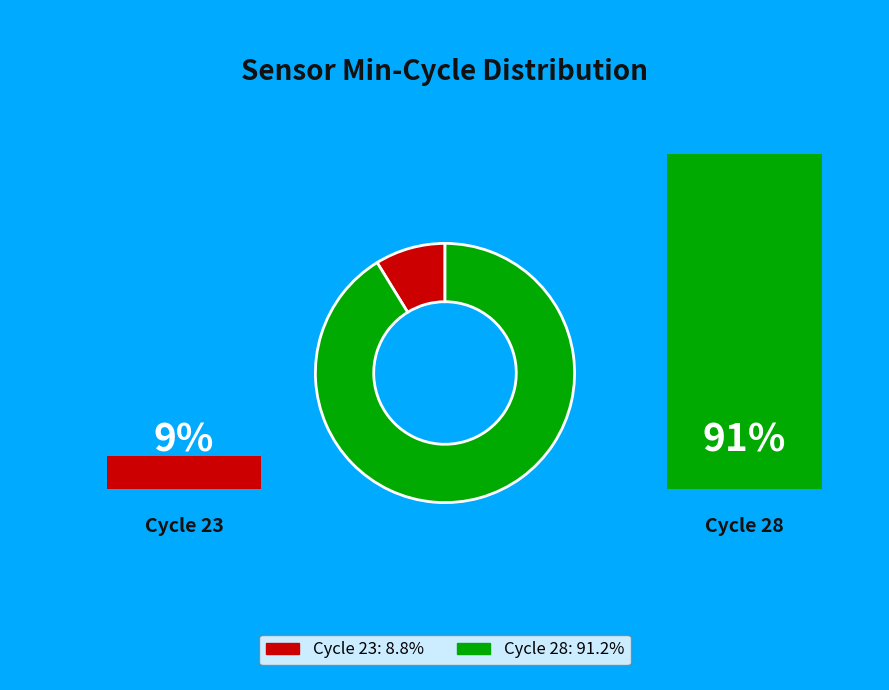

Does any single category account for the majority?

Yes